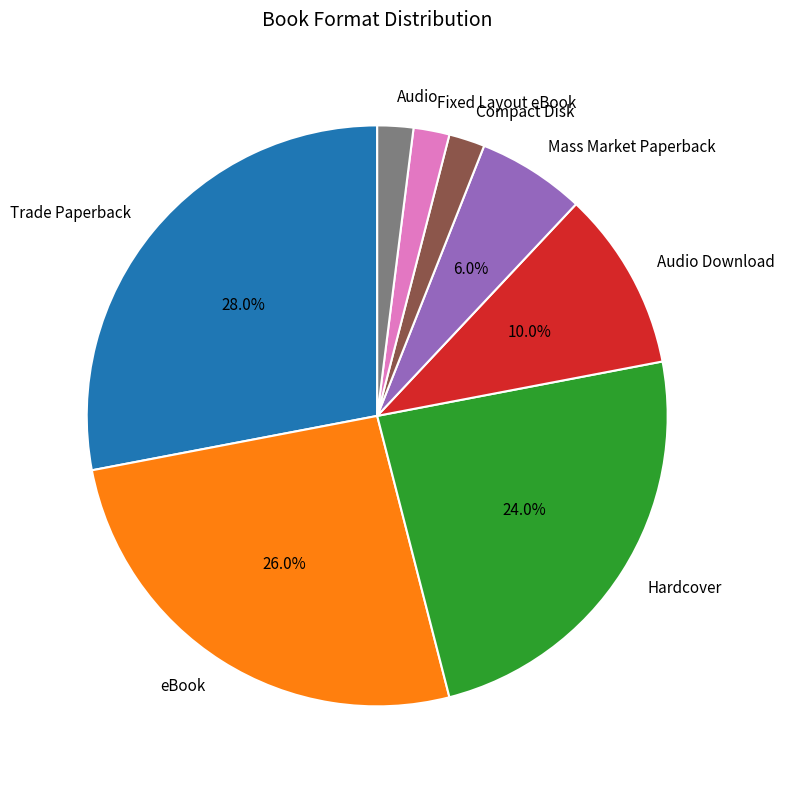

Is Hardcover the majority of the pie?

No